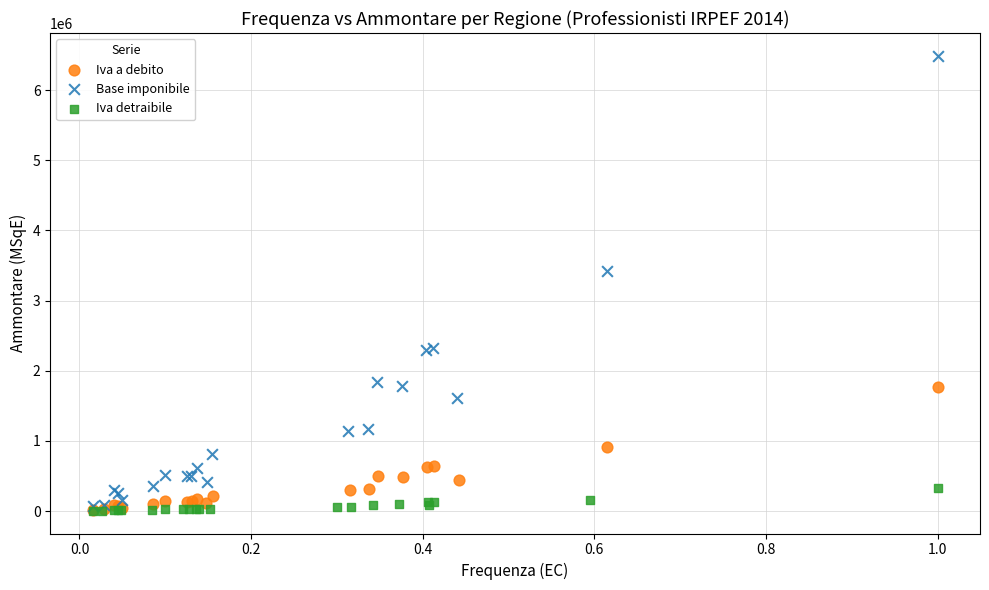

Which series has the widest spread of Y values?

Base imponibile